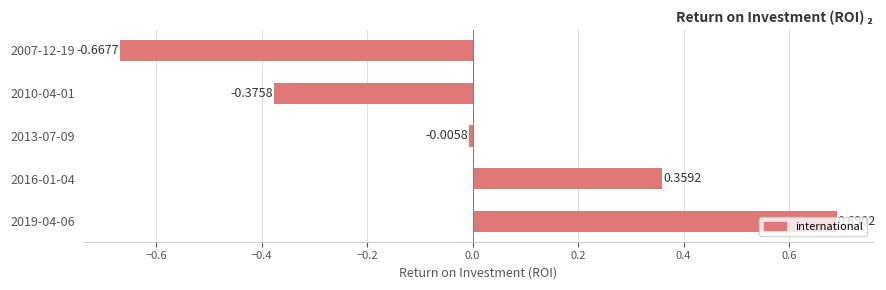

Which has a higher value, 2013-07-09 or 2019-04-06?

2019-04-06